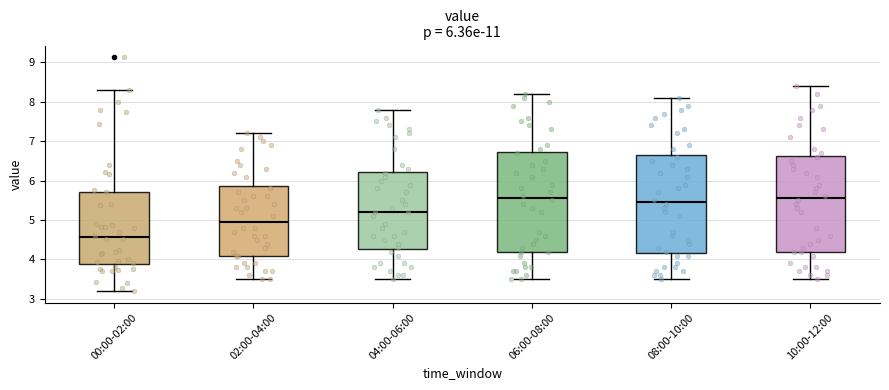

Which box's median line is the lowest?

00:00-02:00